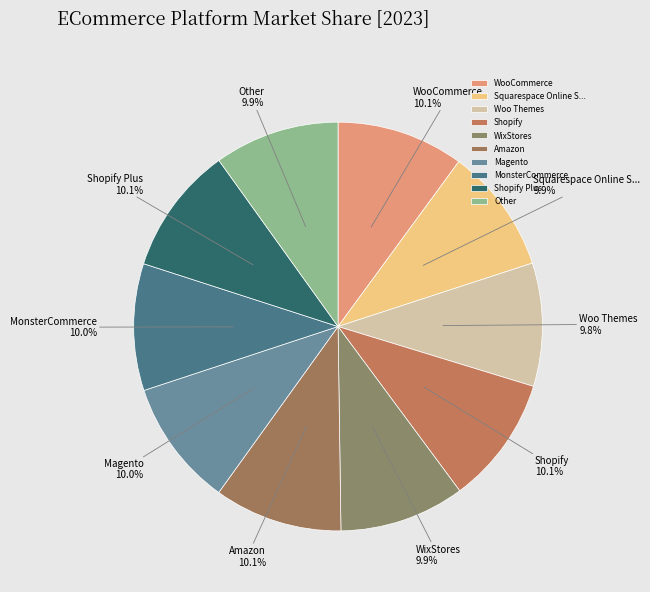

What is the total percentage of Magento and Other?

19.9%